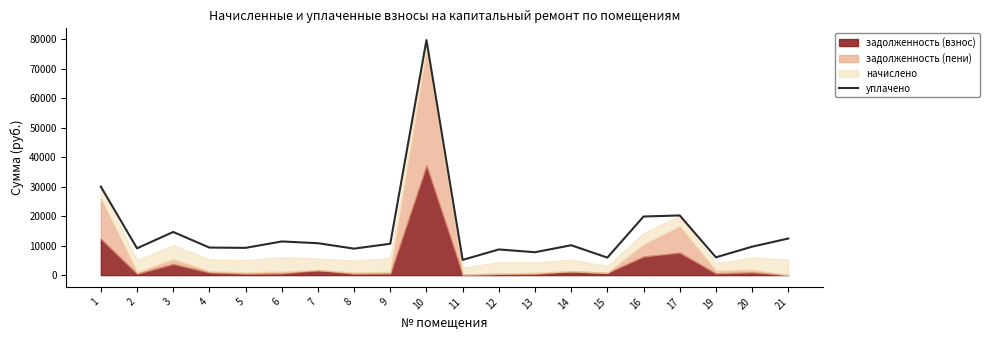

The chart shows a value of 8702.9 at 12. True or false?

True